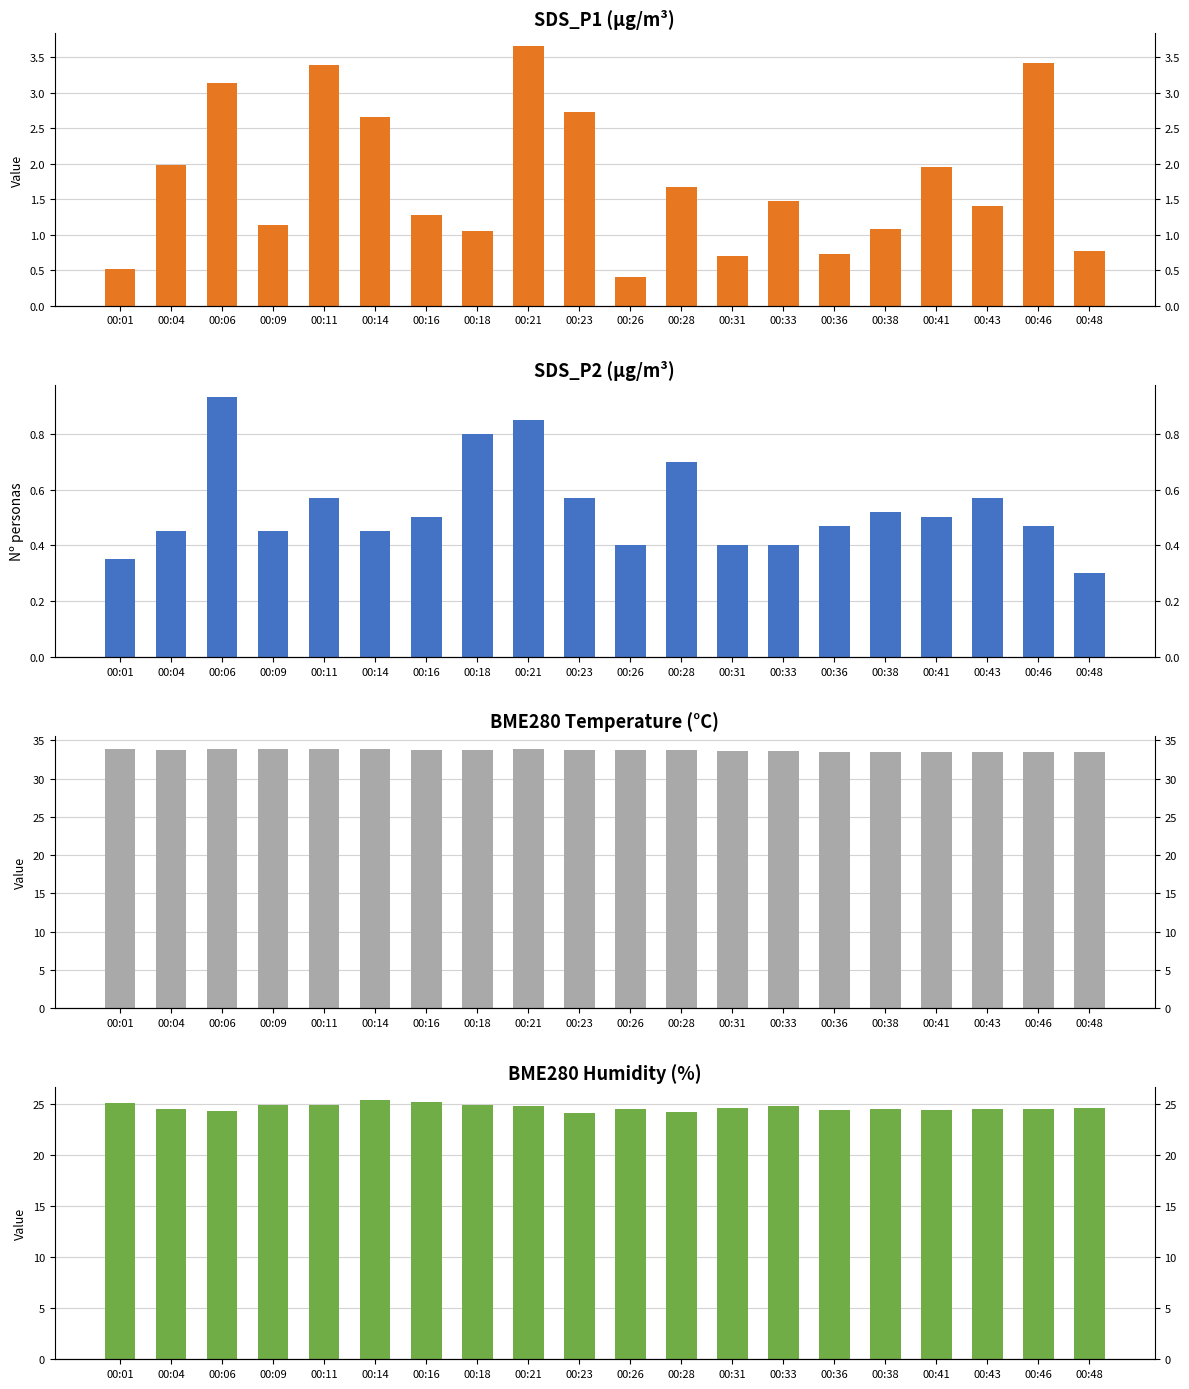

What is the spread (max minus min) of values at 00:48?

33.2